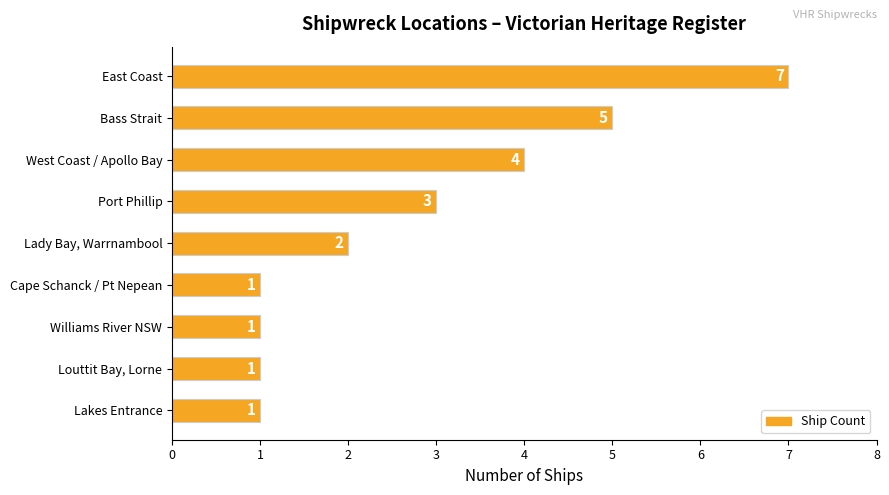

Approximately how many times larger is the value at Cape Schanck / Pt Nepean compared to Lakes Entrance?

1.0